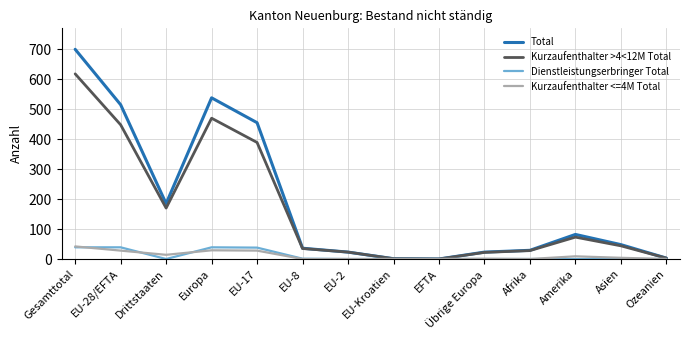

At how many categories does at least one series exceed 235?

4